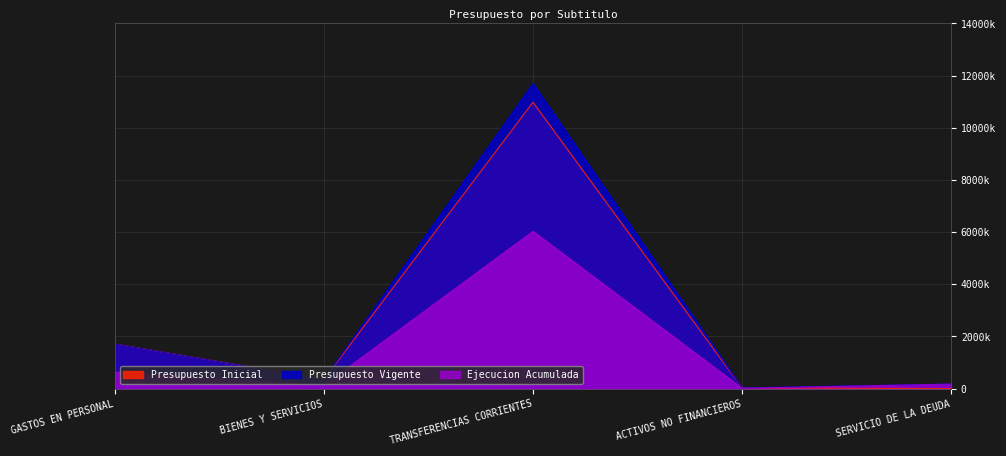

Where is the first local maximum for Ejecucion Acumulada?

TRANSFERENCIAS CORRIENTES